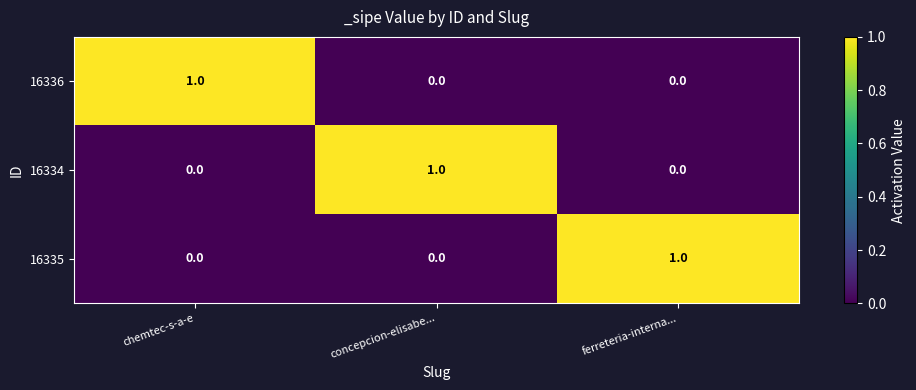

At how many categories does at least one series exceed 0?

3